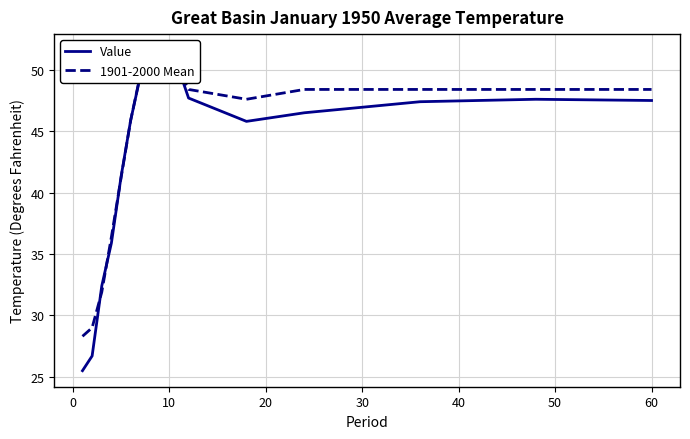

Does the chart have visible grid lines?

Yes